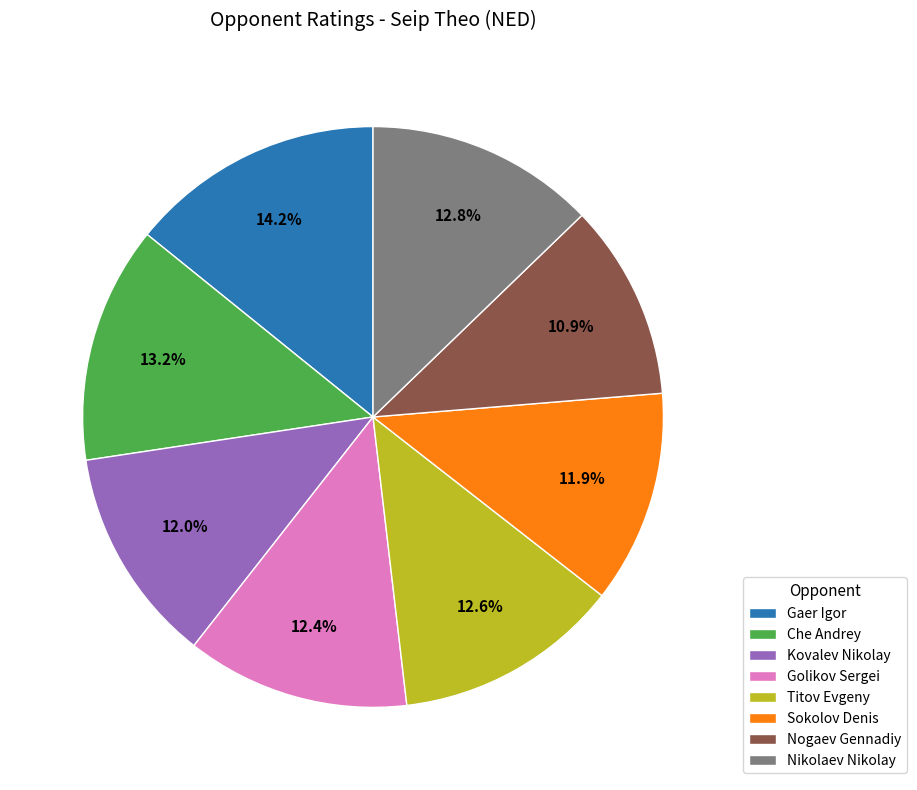

How many segments does this pie chart have?

8